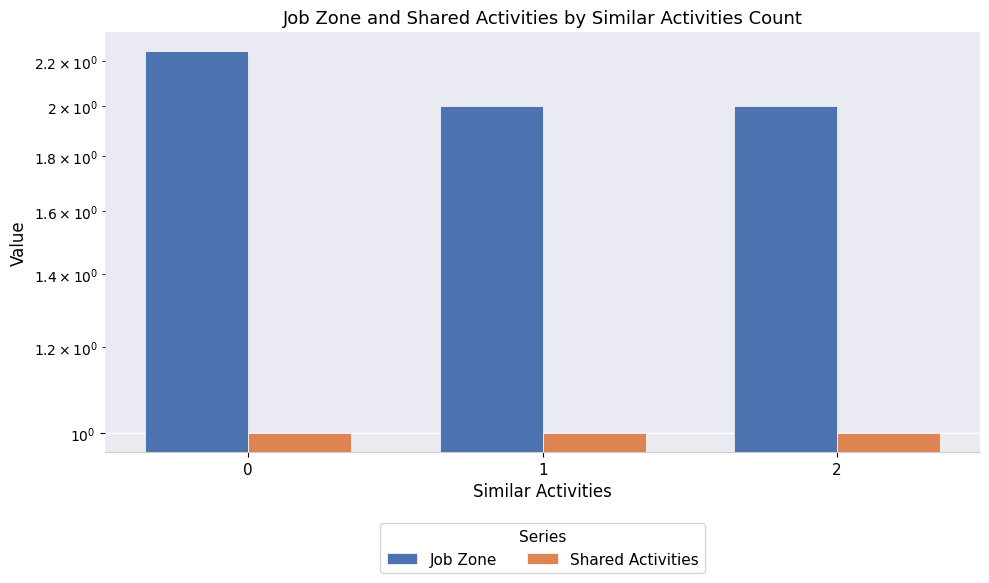

At how many categories does at least one series exceed 1?

3